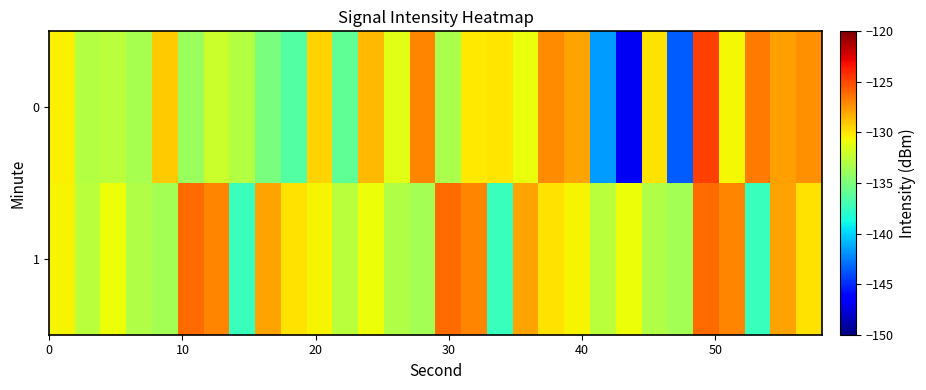

Which series has the largest total across all categories?

1